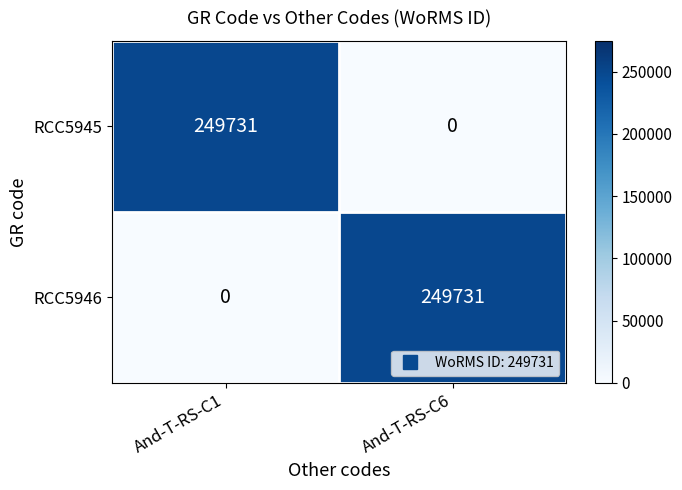

How many series are shown in this chart?

2